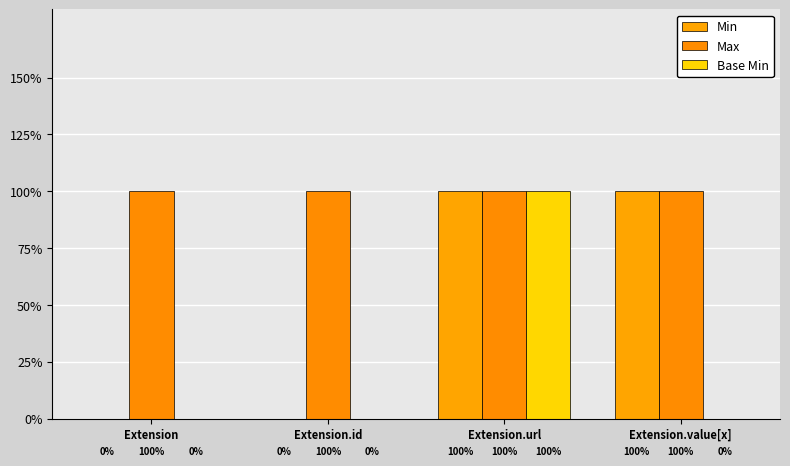

Reading right to left, list all the values displayed in this chart.

Min: 1	1	0	0
Max: 1	1	1	1
Base Min: 0	1	0	0